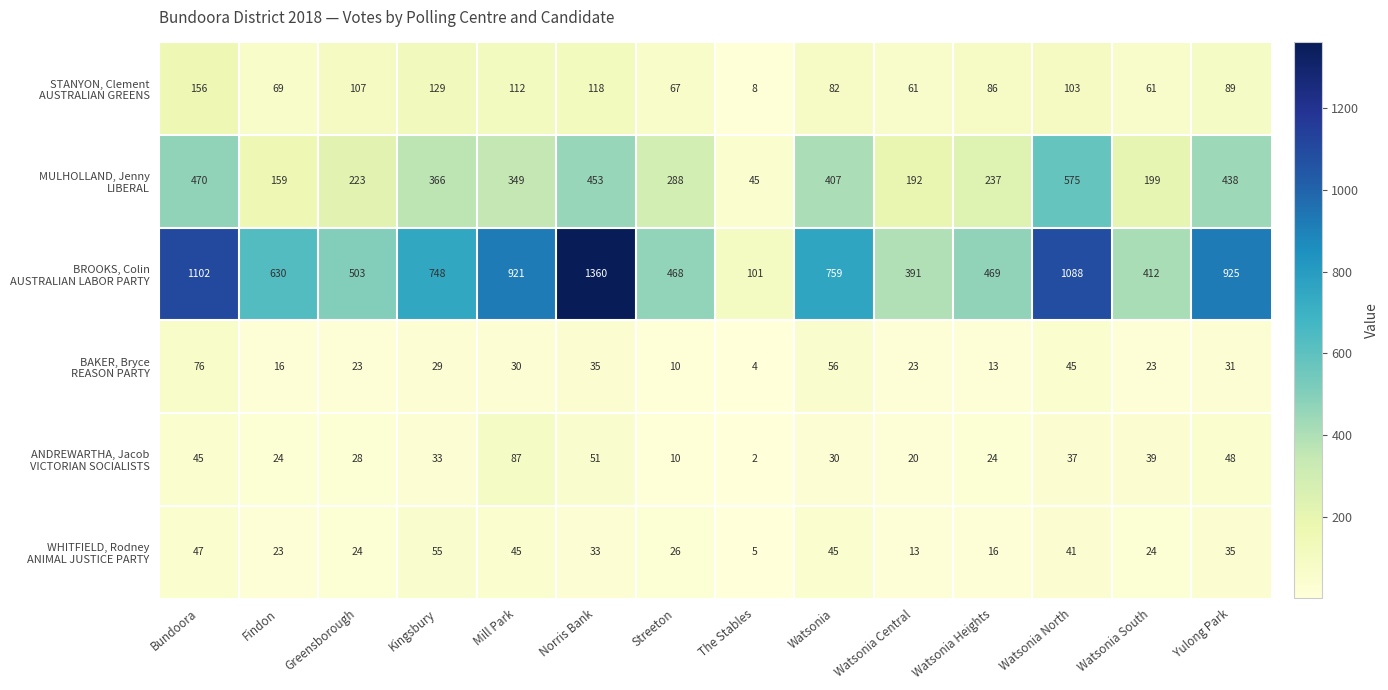

Which label corresponds to the smallest value in the chart?

The Stables